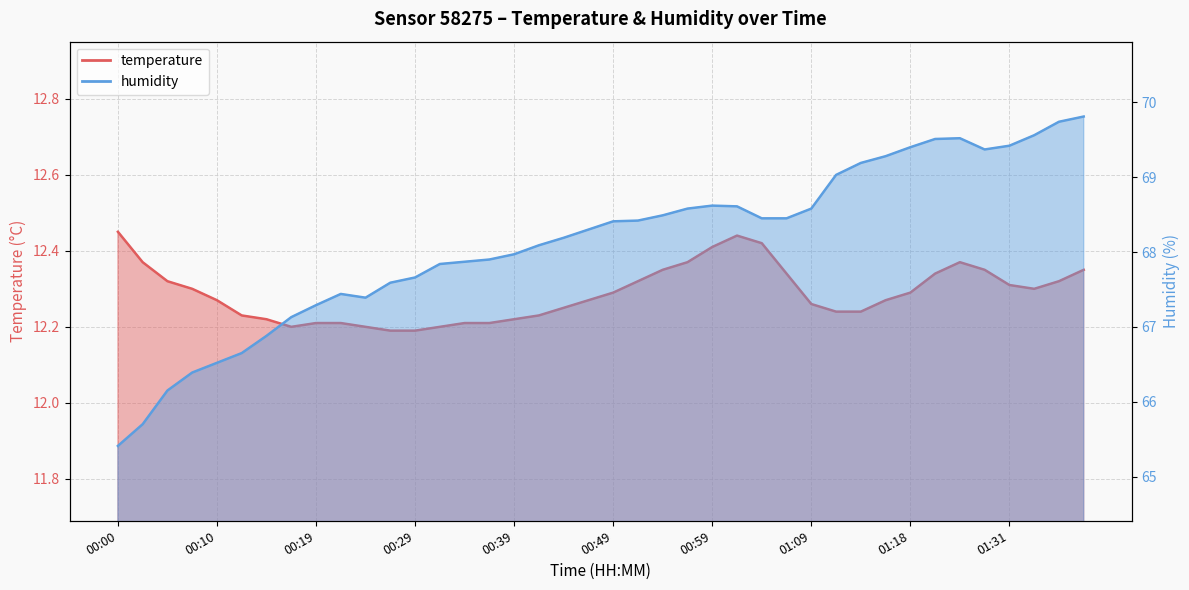

At which label is temperature closest to 12?

00:27